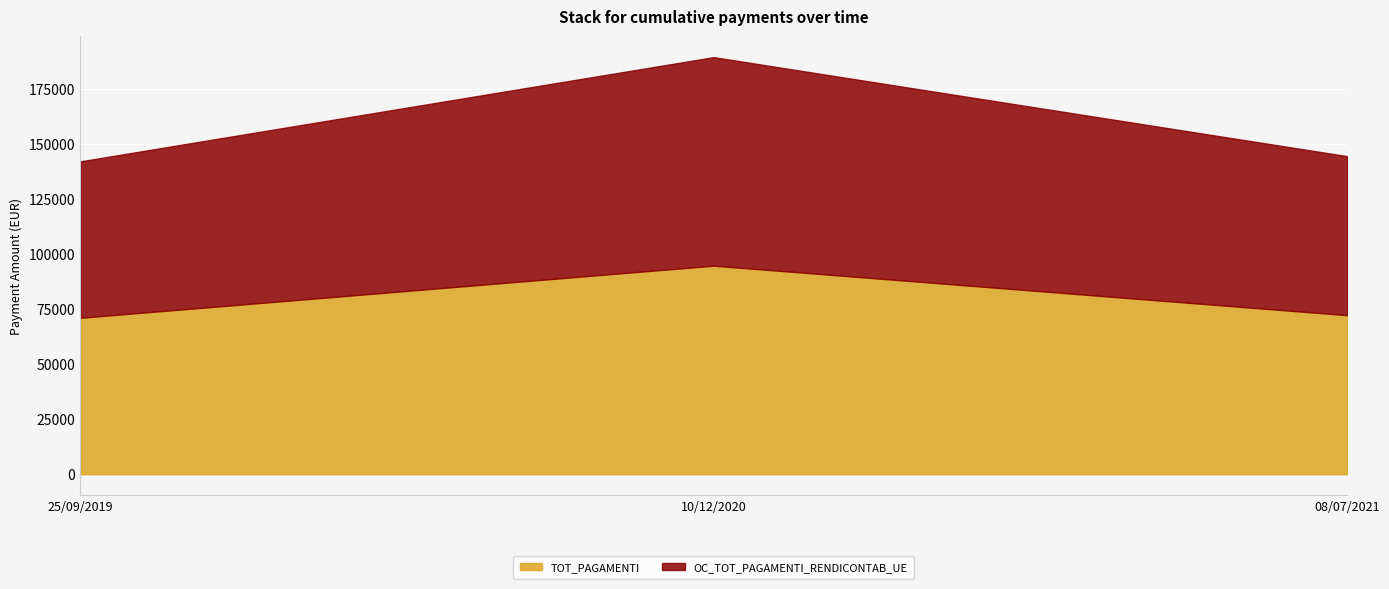

What is the difference between the maximum and second lowest values in the OC_TOT_PAGAMENTI_RENDICONTAB_UE series?

22481.6